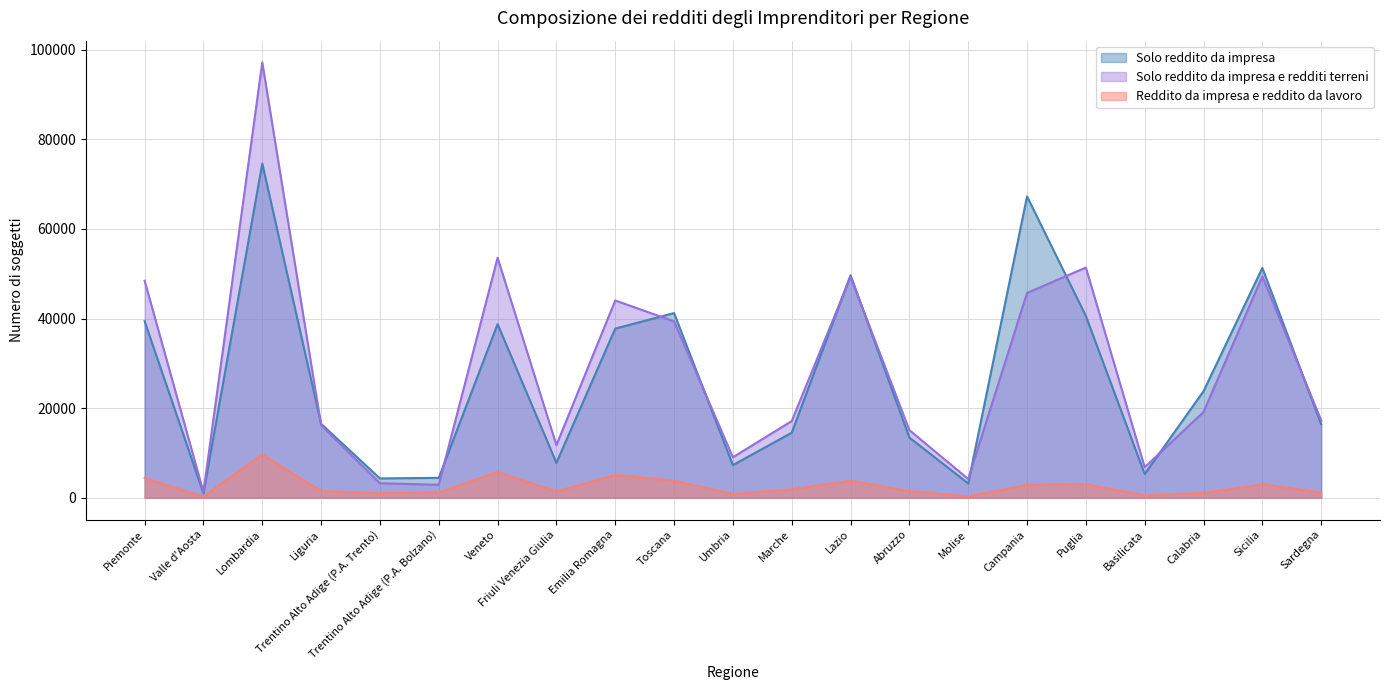

What are all the series names shown in the legend?

Solo reddito da impresa, Solo reddito da impresa e redditi terreni, Reddito da impresa e reddito da lavoro